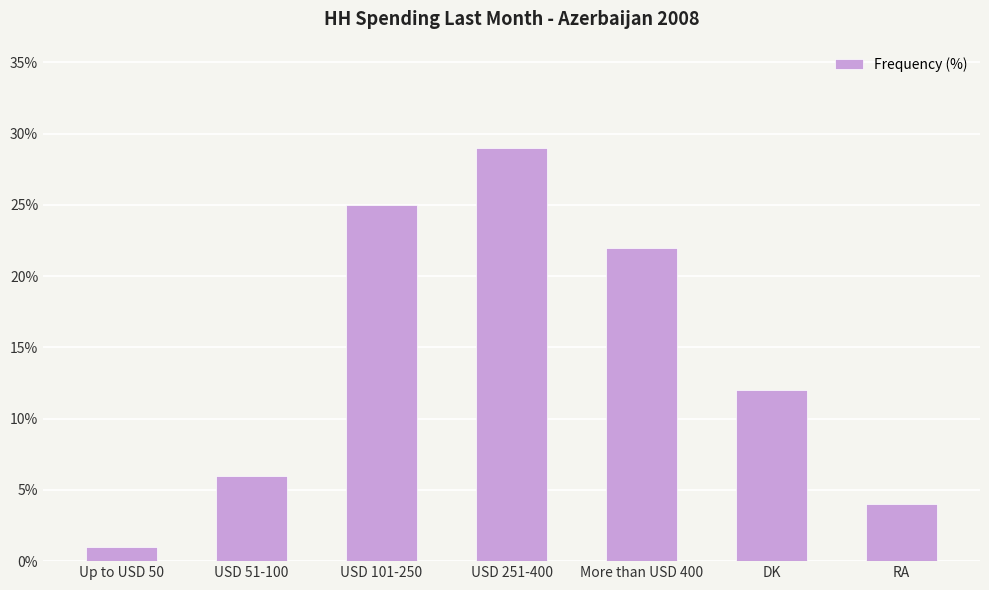

Are the bars horizontal?

No